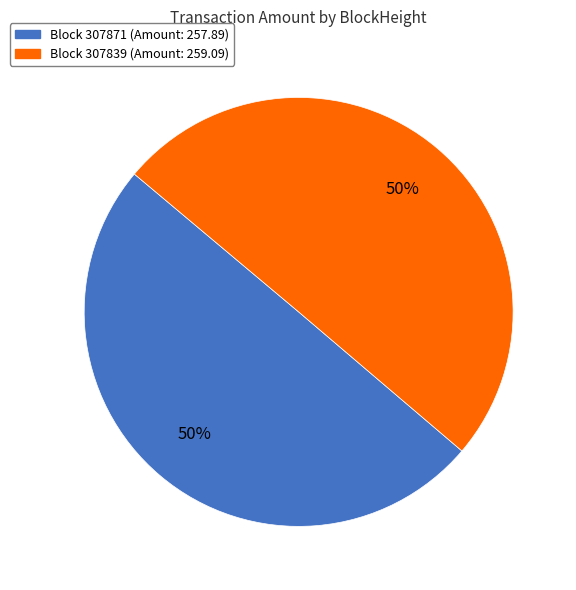

To the nearest percent, what is the average slice percentage?

50%